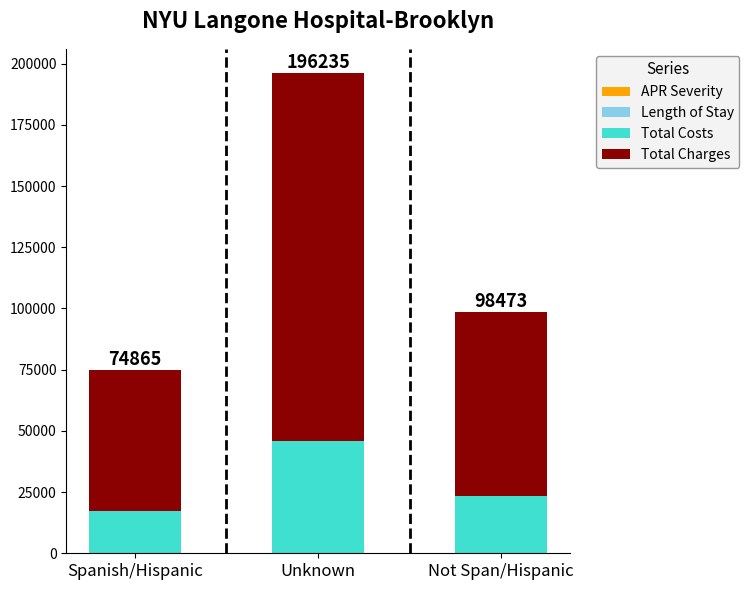

At Not Span/Hispanic, list the series in order from largest to smallest.

Total Charges, Total Costs, Length of Stay, APR Severity